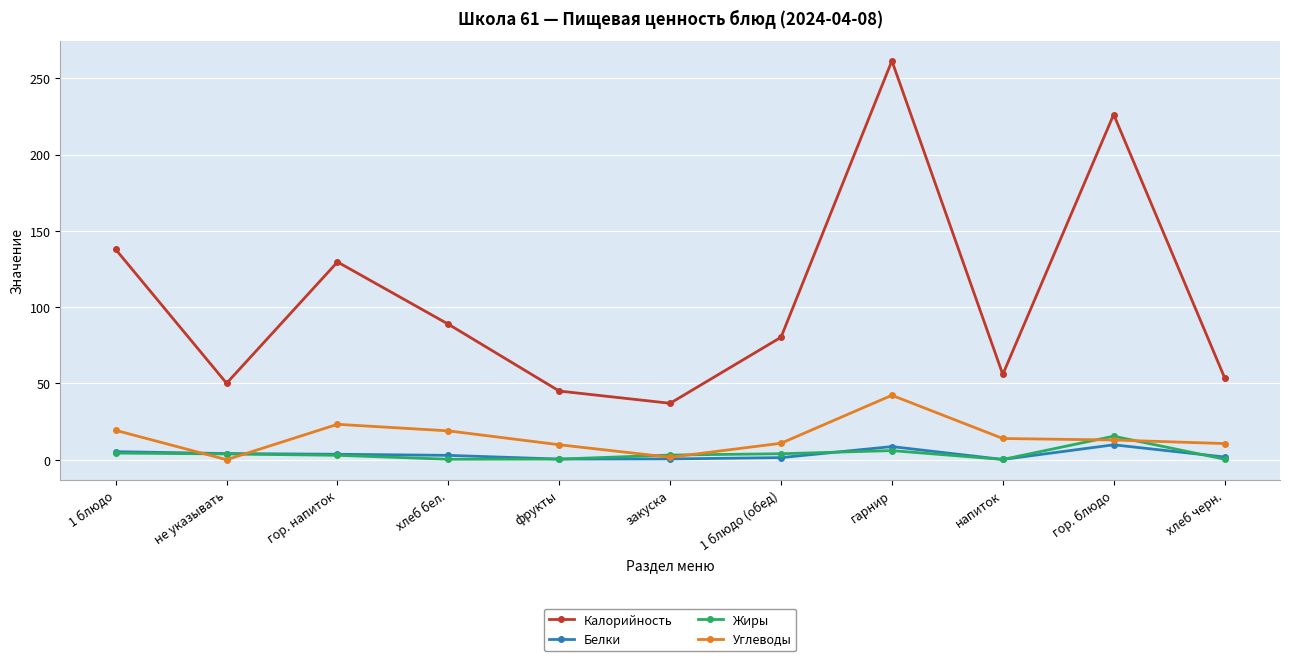

Which series has the widest spread of values?

Калорийность